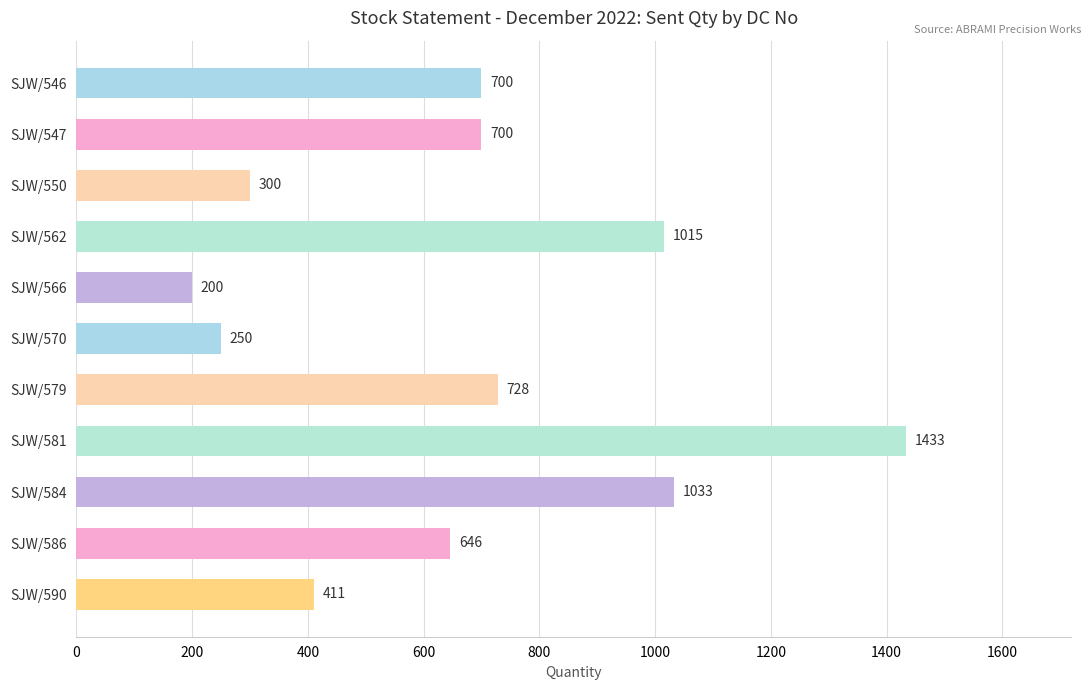

How many bars are there in total?

11